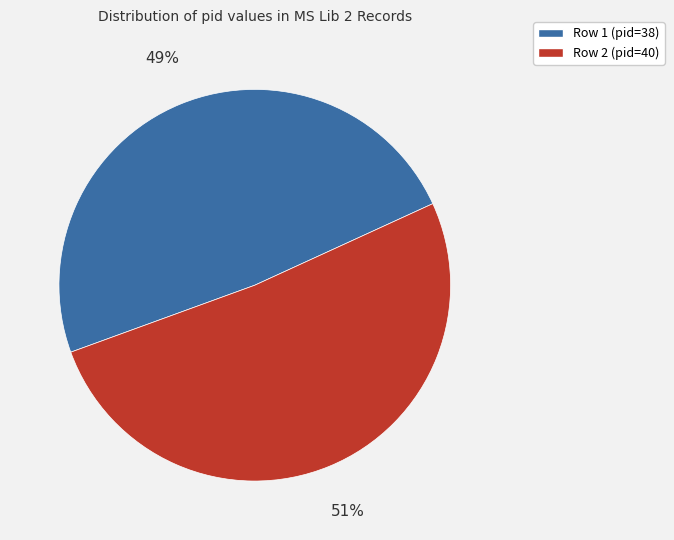

What is the majority slice?

Row 2 (pid=40)